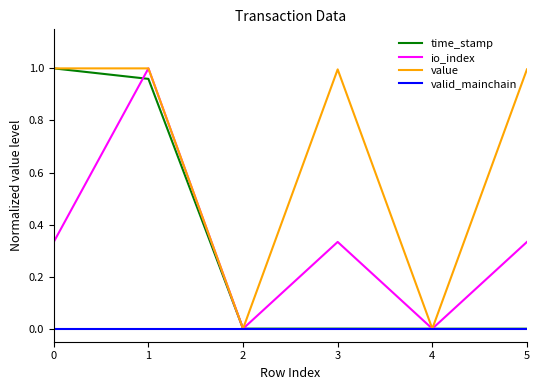

Which series has the largest total across all categories?

value